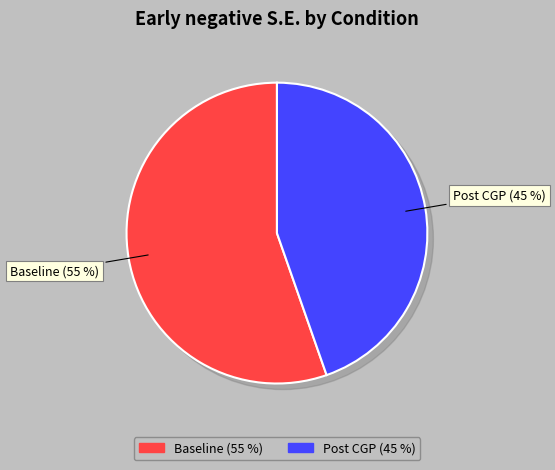

The Baseline slice represents 55% of the pie. True or false?

True